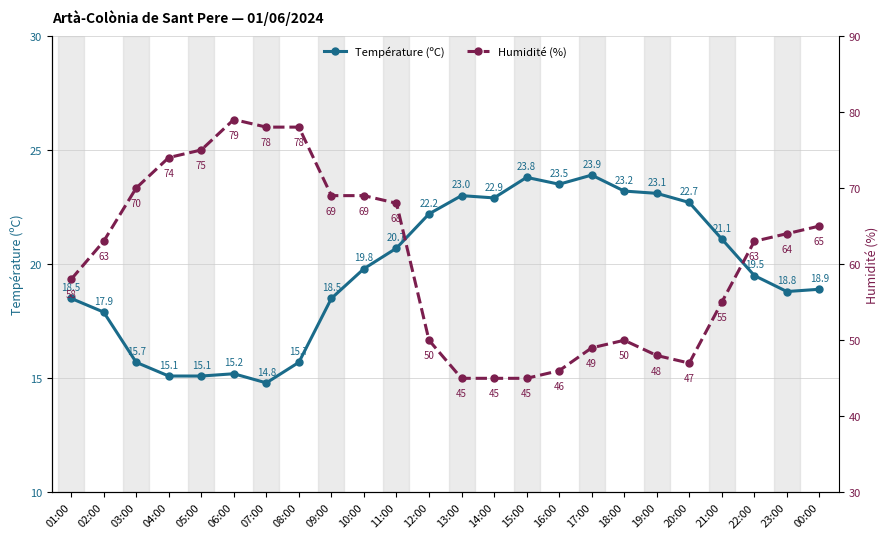

What is the average value of the Température (ºC) series?

19.7